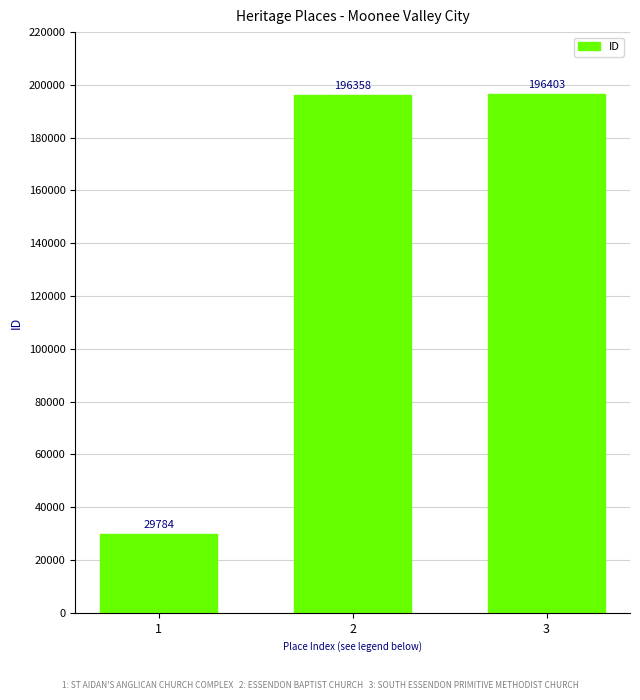

Rank the categories by value from lowest to highest.

1, 2, 3